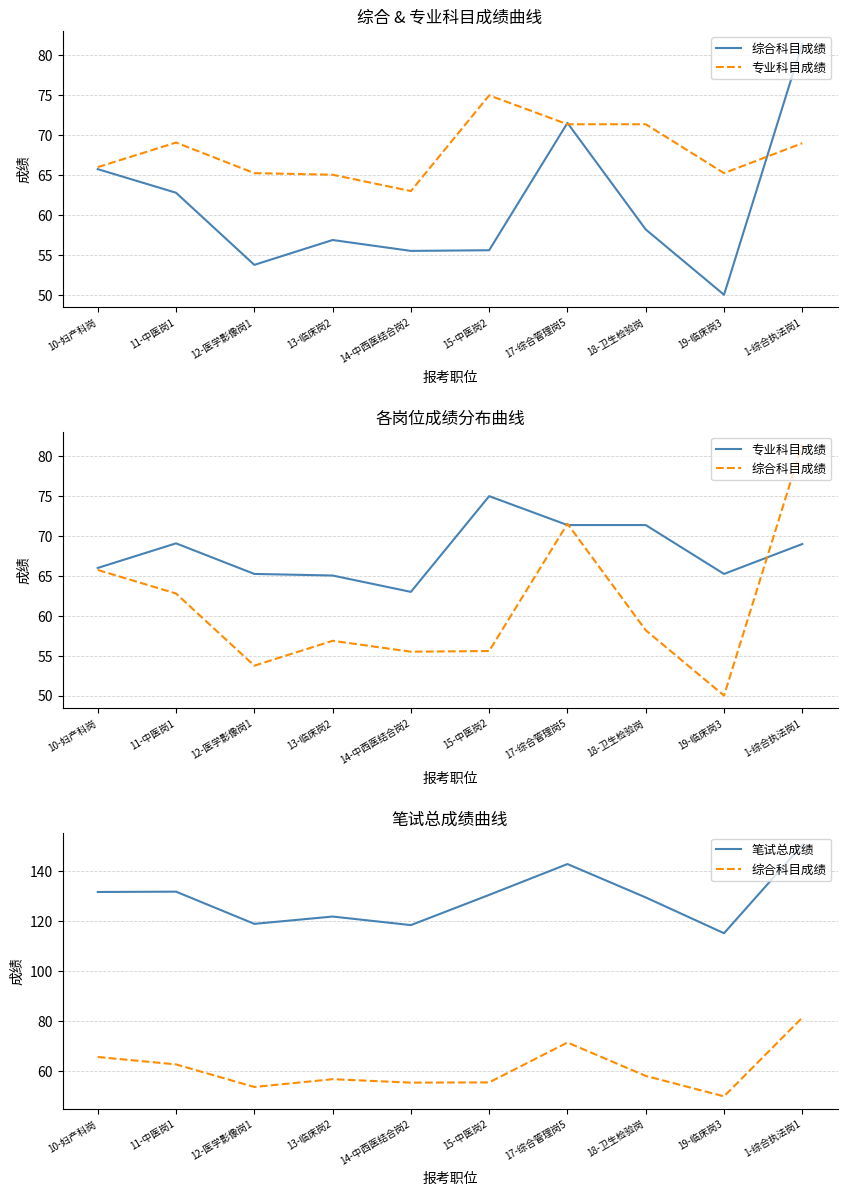

True or false: 笔试总成绩 has a value of 115.2 at 19-临床岗3.

True